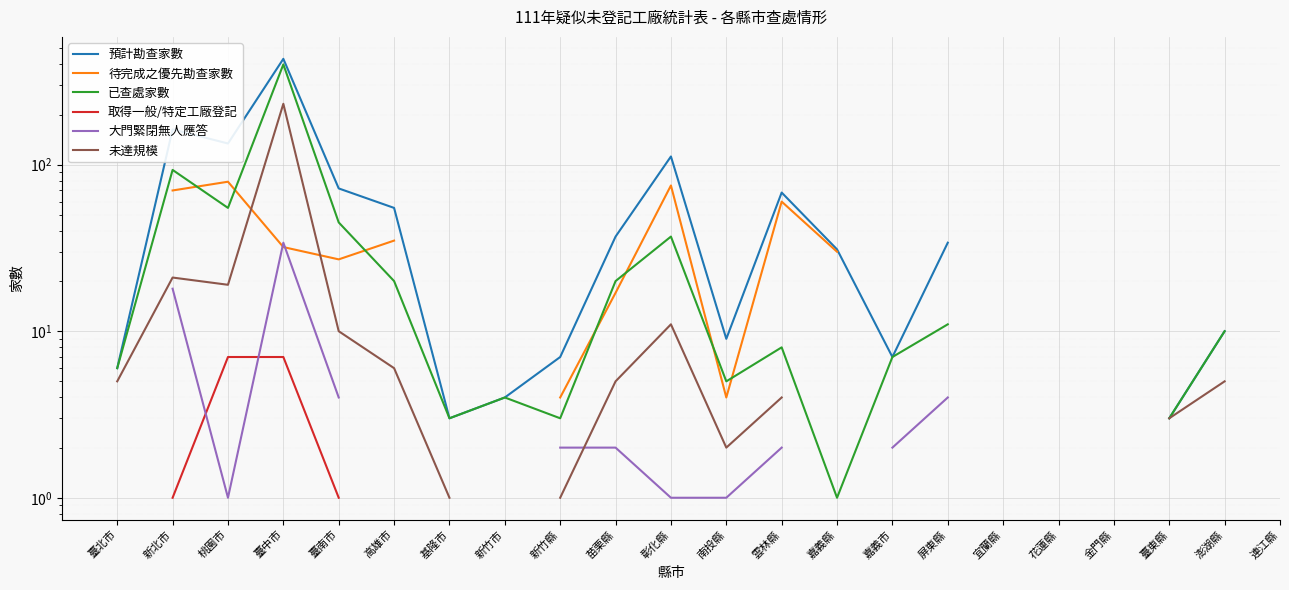

At which category does the chart reach its peak across all series?

臺中市